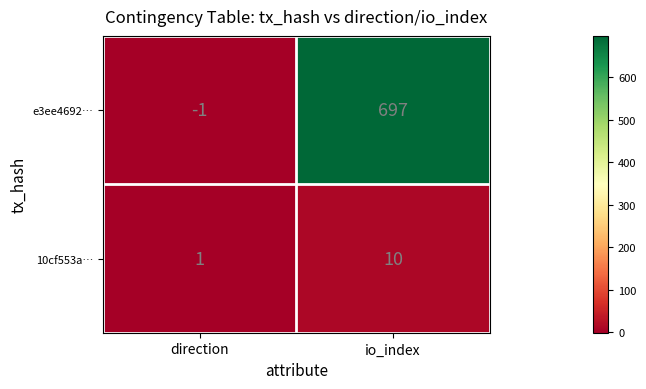

Which series has the largest range (max minus min)?

e3ee4692…